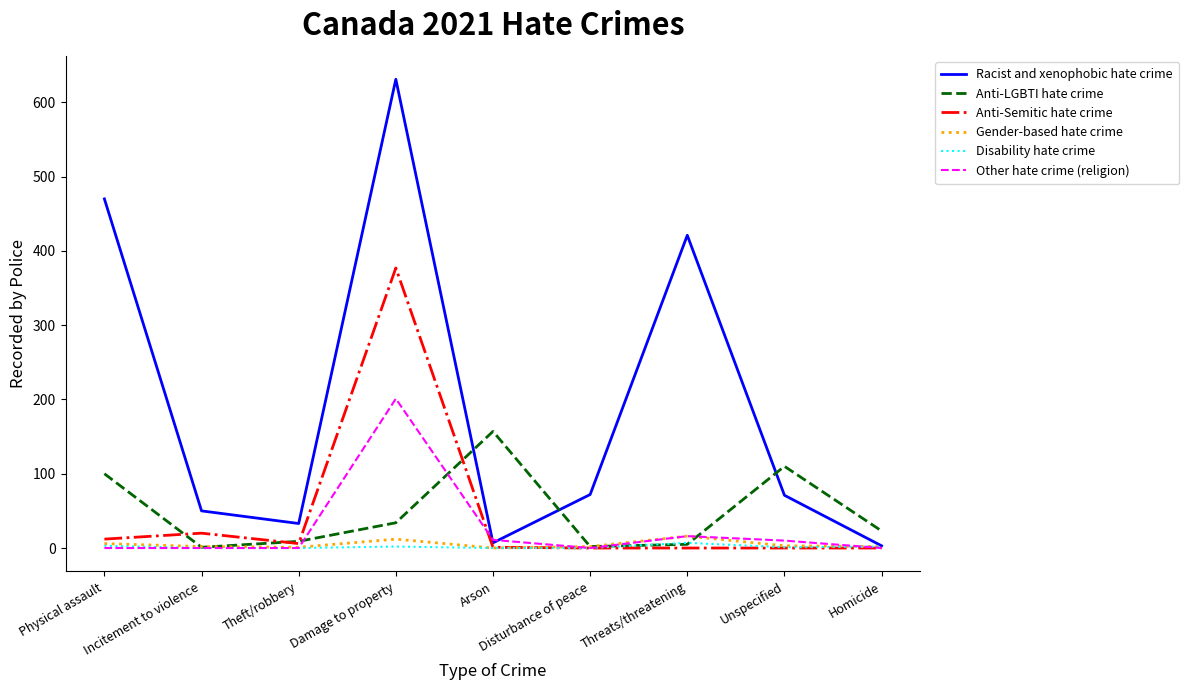

What is the difference between the maximum and minimum values in the Disability hate crime series?

7